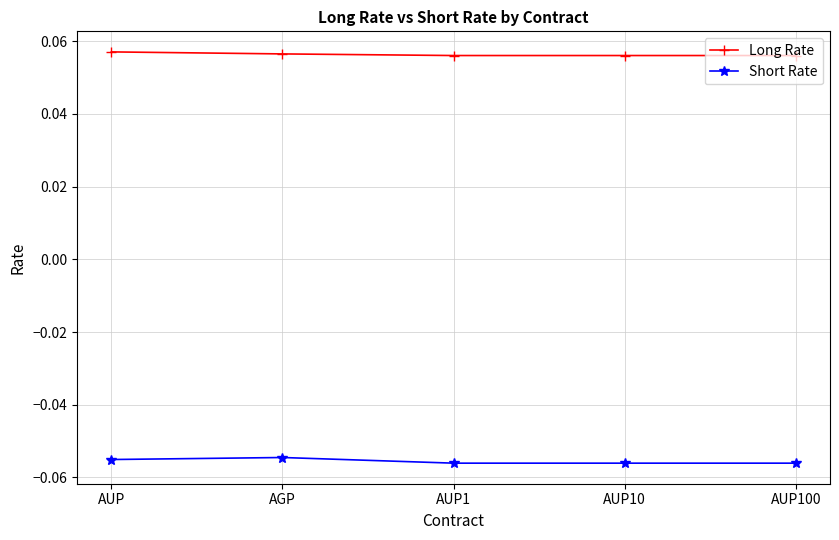

Count the Long Rate values in the range 0 to 1.

5